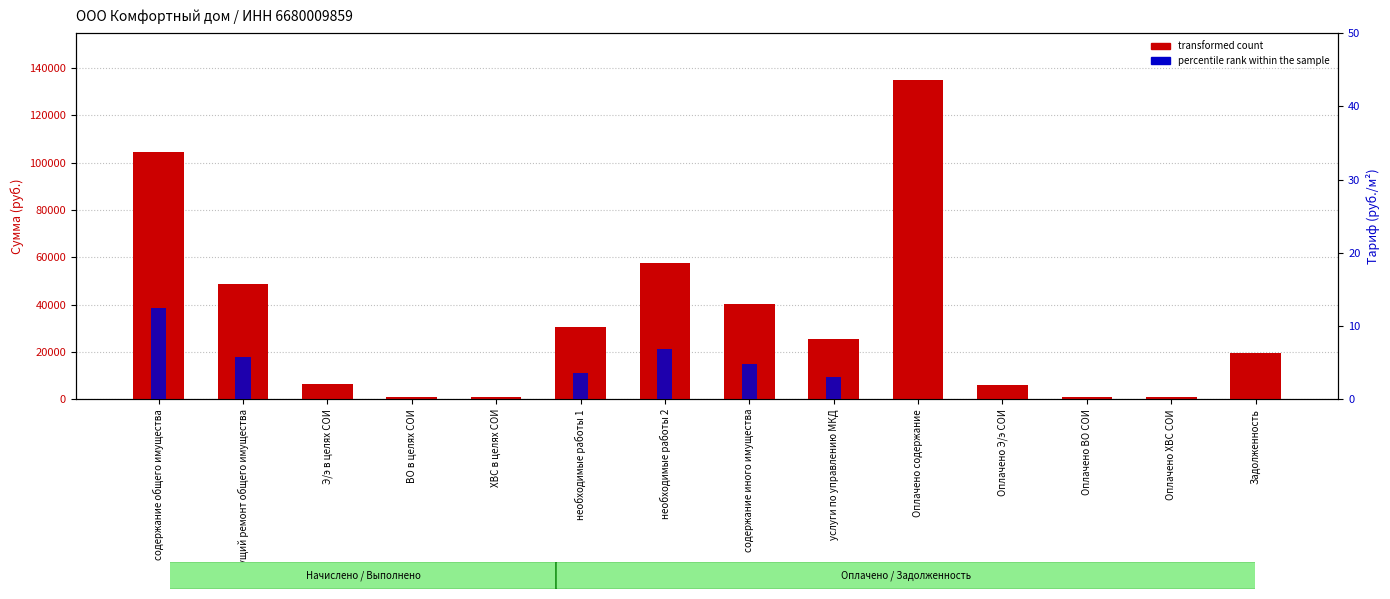

Which series has the widest spread of values?

transformed count